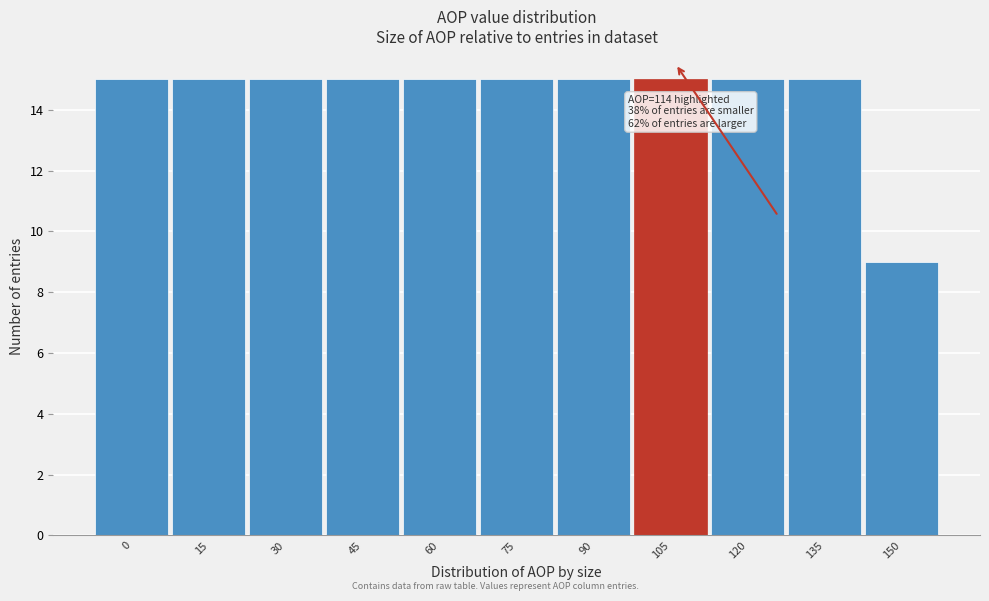

Reading left to right, transcribe all the data shown in this chart.

15	15	15	15	15	15	15	15	15	15	9